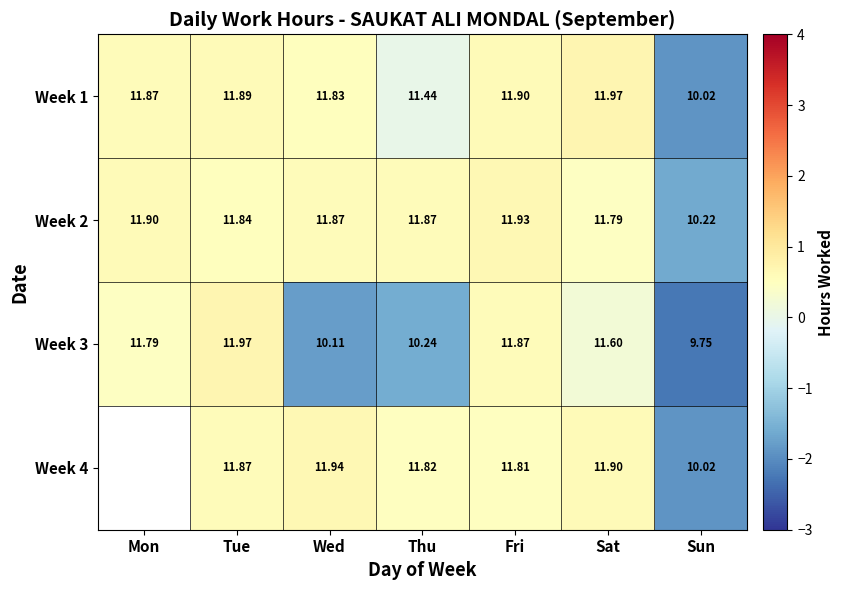

At which label is Week 1 closest to 10?

Sun